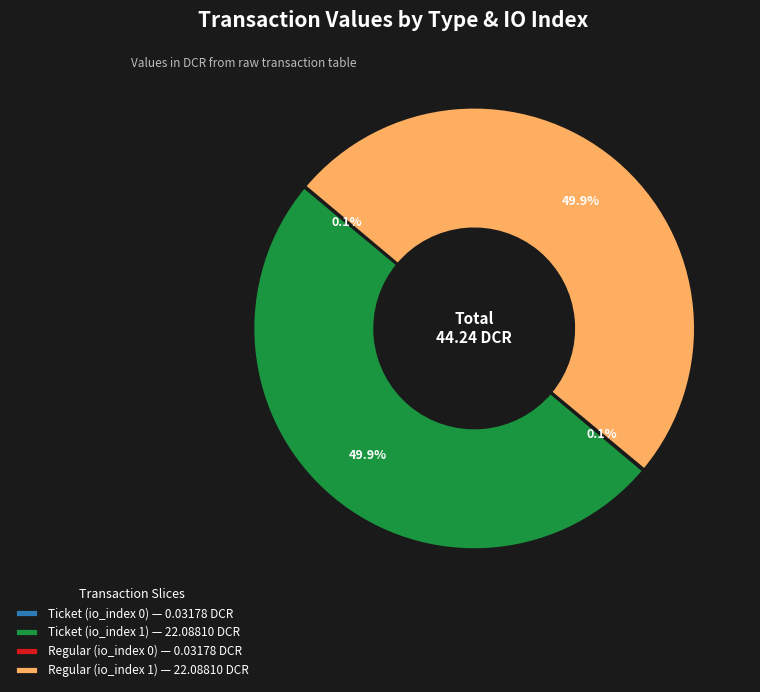

What is the ratio of the value at Ticket (io_index 1) — 22.08810 DCR to the value at Regular (io_index 1) — 22.08810 DCR?

1.0